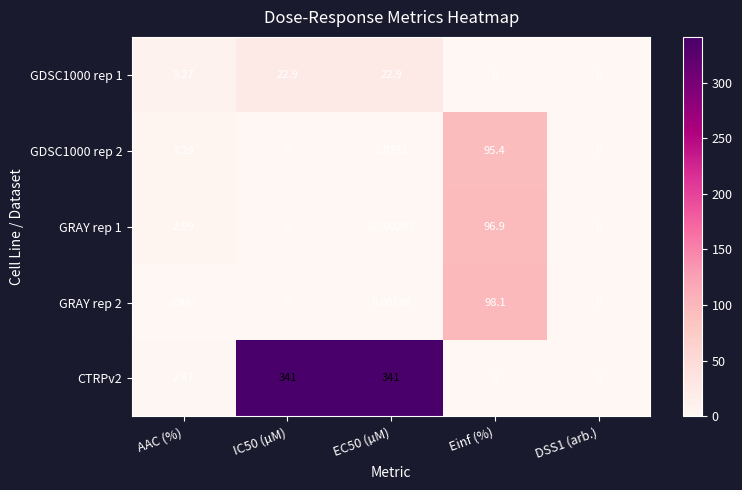

Where does the GDSC1000 rep 1 series first go above 9?

AAC (%)